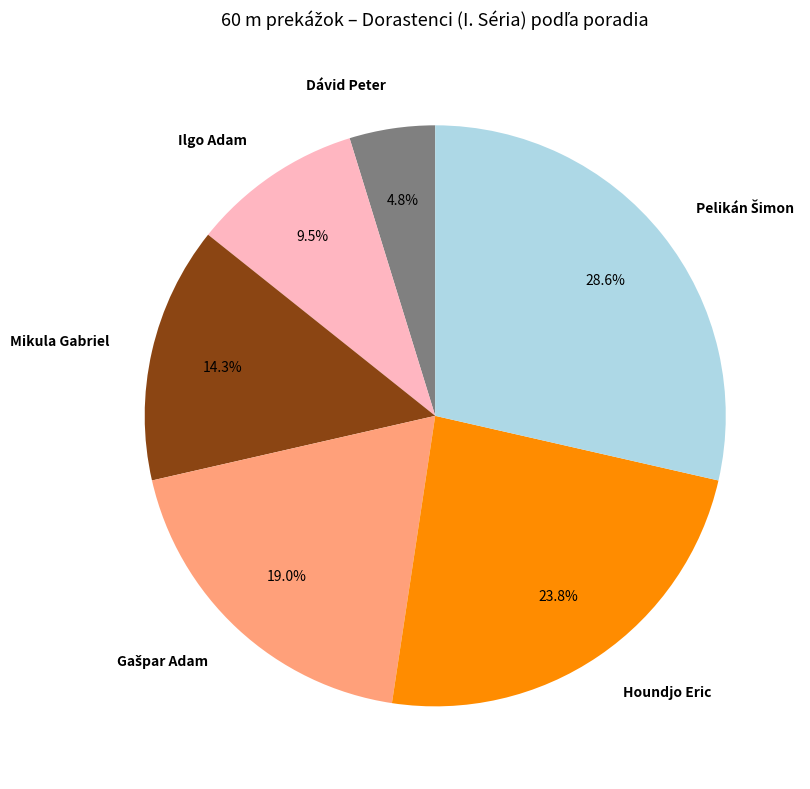

What percentage is NOT represented by Ilgo Adam?

90.5%